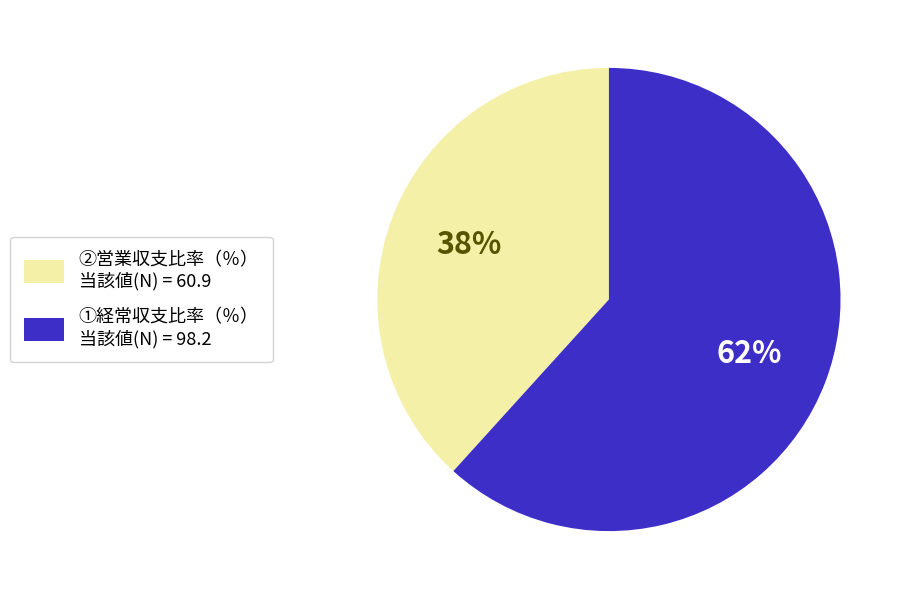

Count the number of slices in the pie.

2